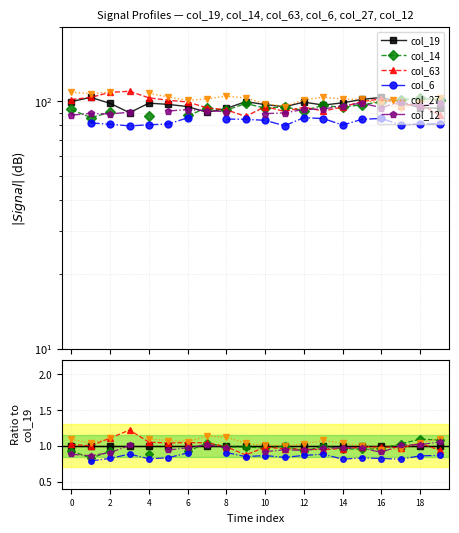

What is the sum of the col_27 values at 10 and 16?

2.0